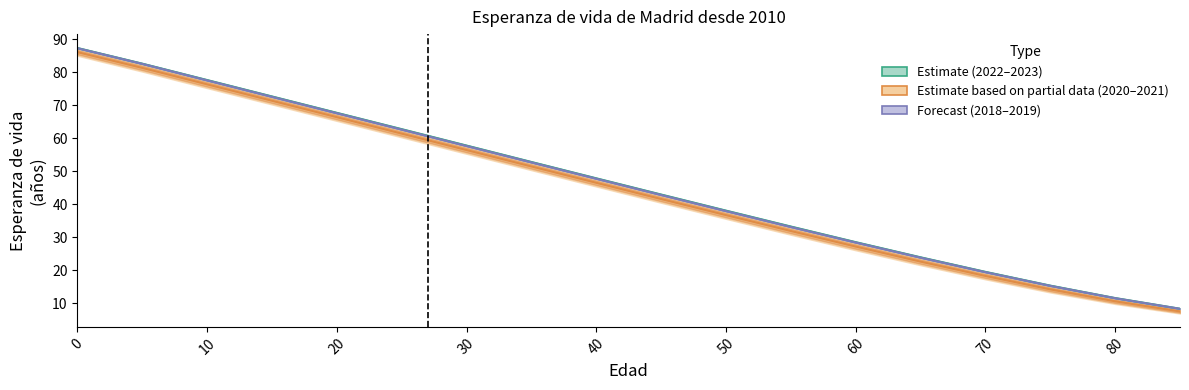

What is the value of the 2023 point at the 15th from the left?

19.5